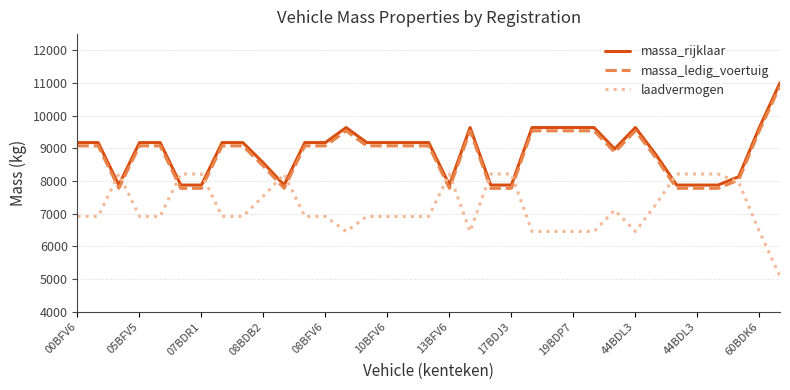

True or false: massa_ledig_voertuig has more than 1 interior local peaks.

True